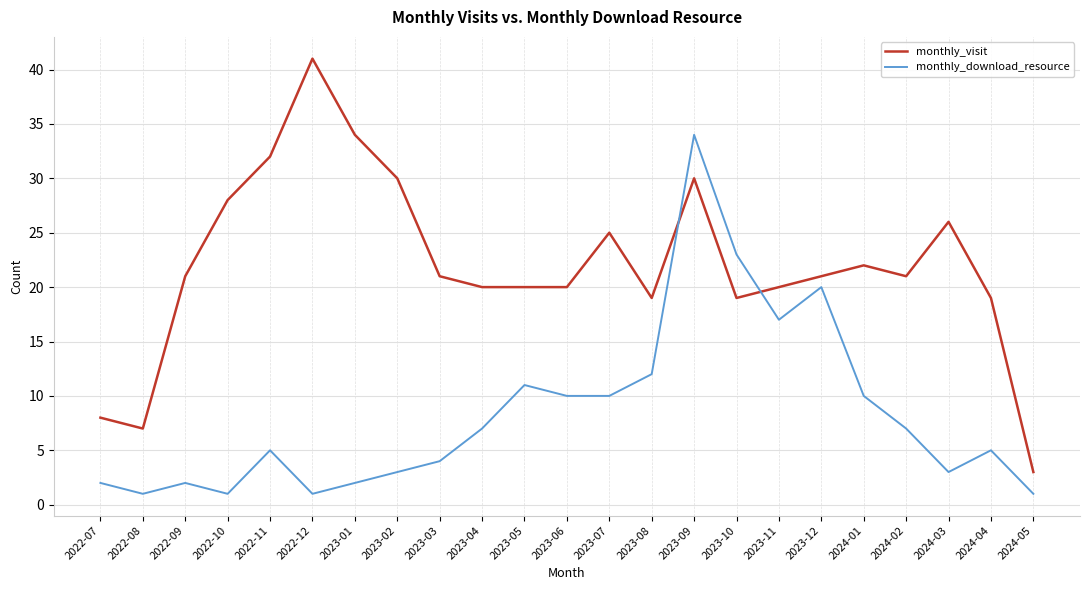

How many intersections are there between monthly_download_resource and monthly_visit?

2